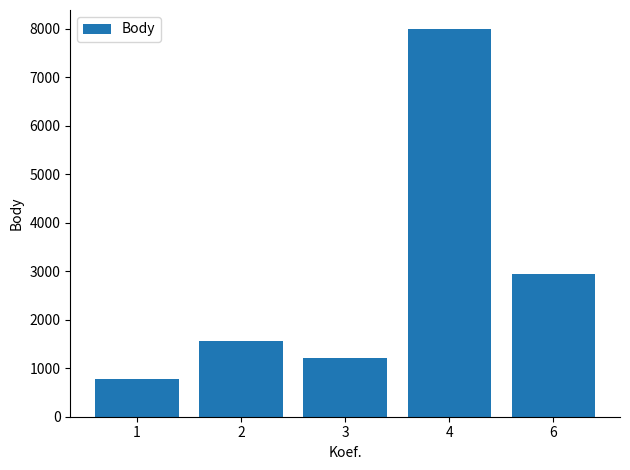

True or false: the data shows 2060 at 2.

False